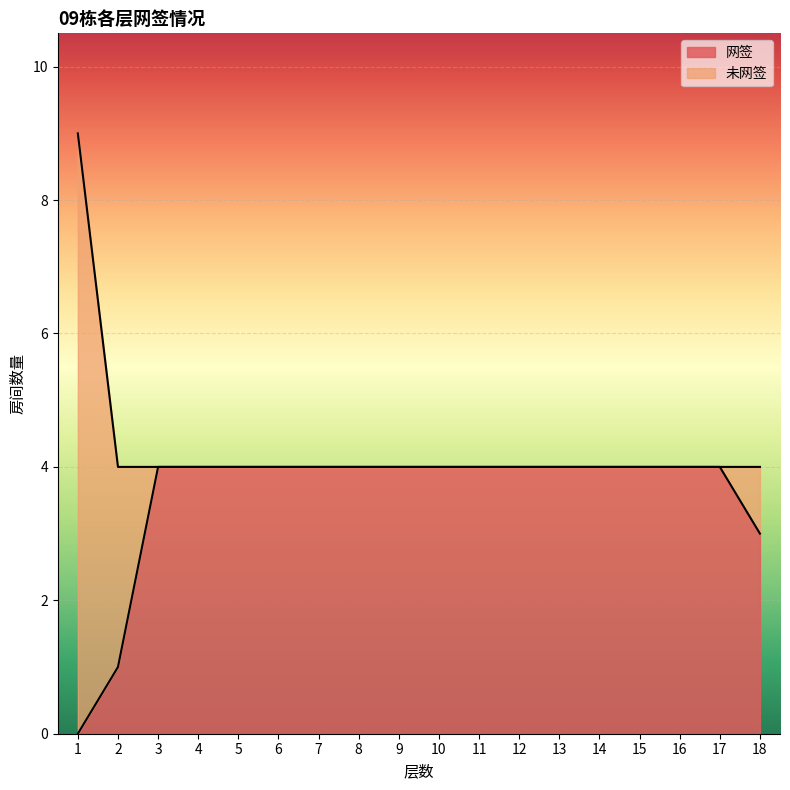

Is it true that the value at 11 is 4?

True